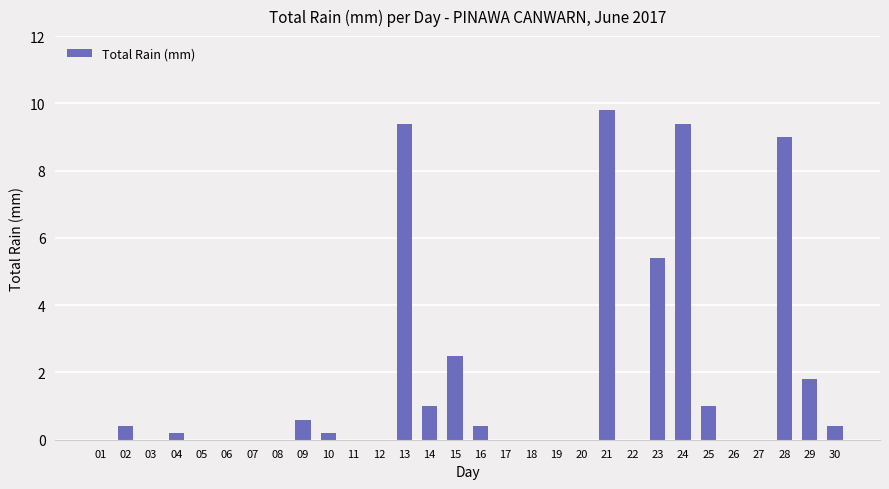

Which has a higher value, 29 or 15?

15